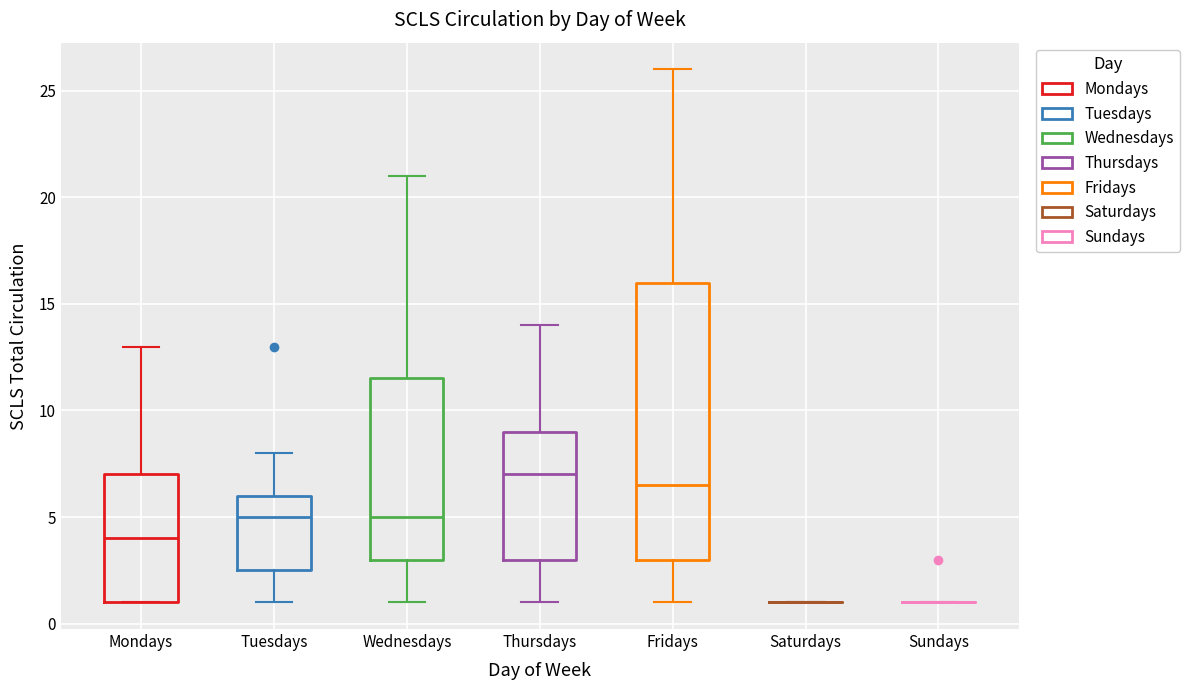

Reading left to right, transcribe this box plot: for each box, give where its median line is, the range the box spans, and where its two whiskers end, as read against the y-axis. The values are not printed on the chart, so give them approximately, as read against the axis.

Mondays: median 4.0, box 1.0 to 7.0, whiskers 1.0 to 13.0
Tuesdays: median 5.0, box 2.5 to 6.0, whiskers 1.0 to 8.0
Wednesdays: median 5.0, box 3.0 to 11.5, whiskers 1.0 to 21.0
Thursdays: median 7.0, box 3.0 to 9.0, whiskers 1.0 to 14.0
Fridays: median 6.5, box 3.0 to 16.0, whiskers 1.0 to 26.0
Saturdays: box collapsed to a line at 1.0, whiskers 1.0 to 1.0
Sundays: box collapsed to a line at 1.0, whiskers 1.0 to 1.0